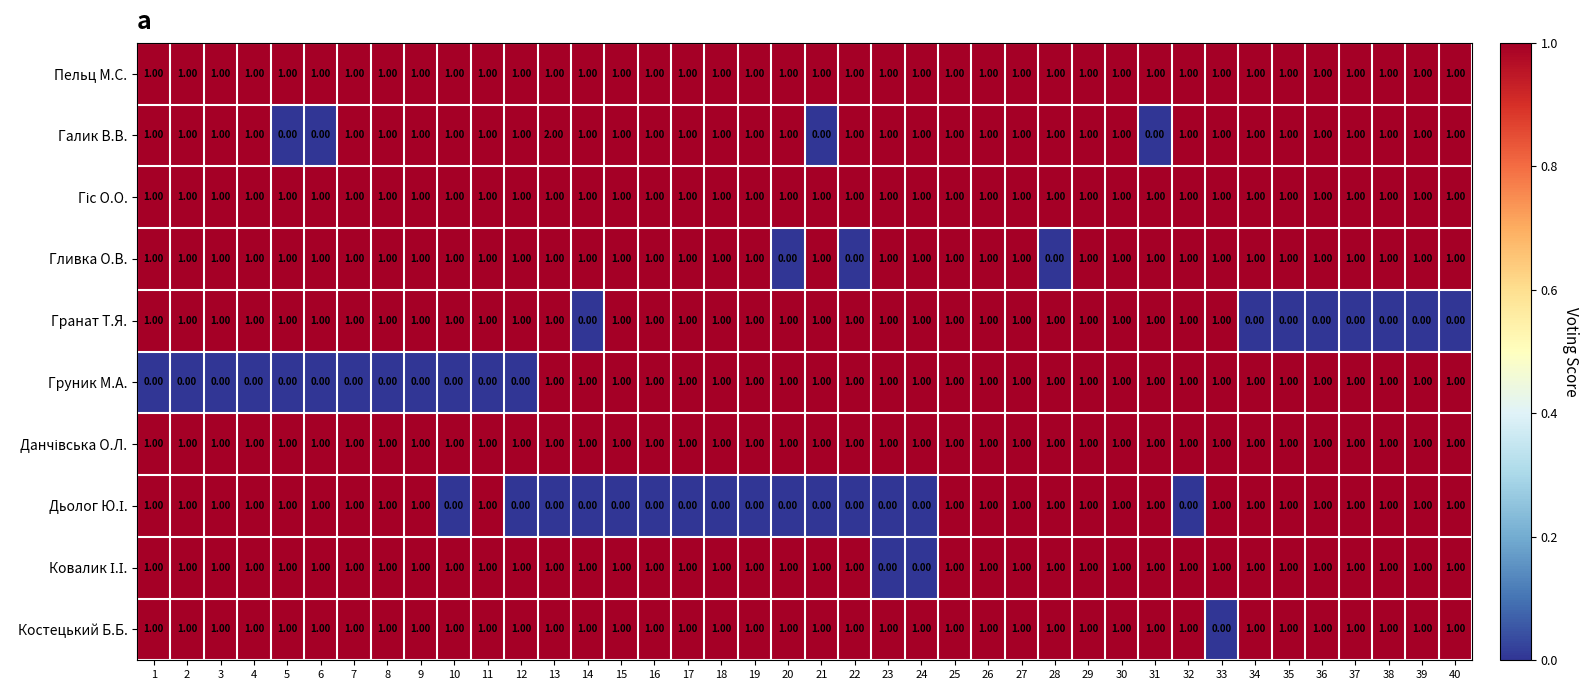

Which series changed the most between 2 and 26?

Груник М.А.